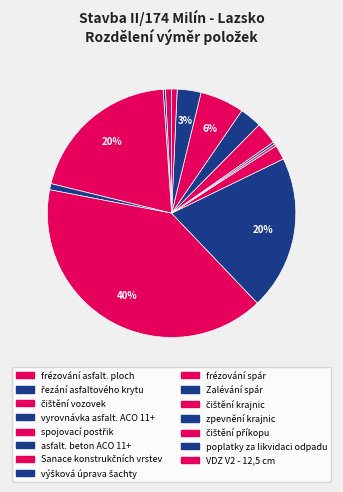

Is there any slice that represents more than half of the pie?

No